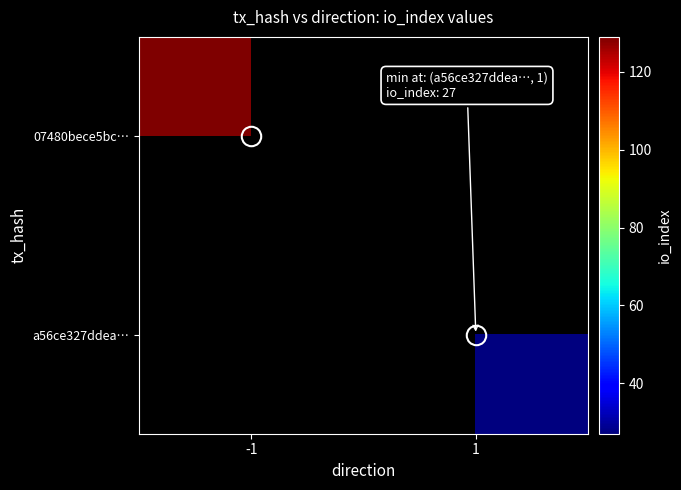

What is the lowest value of the 07480bece5bc… series?

129.0